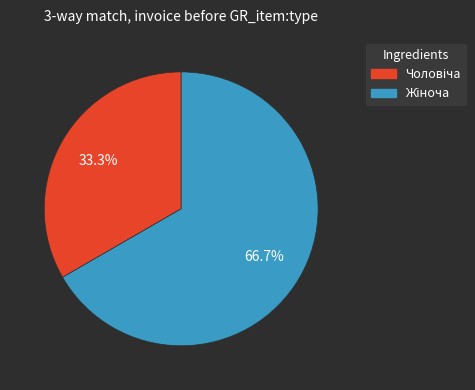

How many slices are in this pie chart?

2